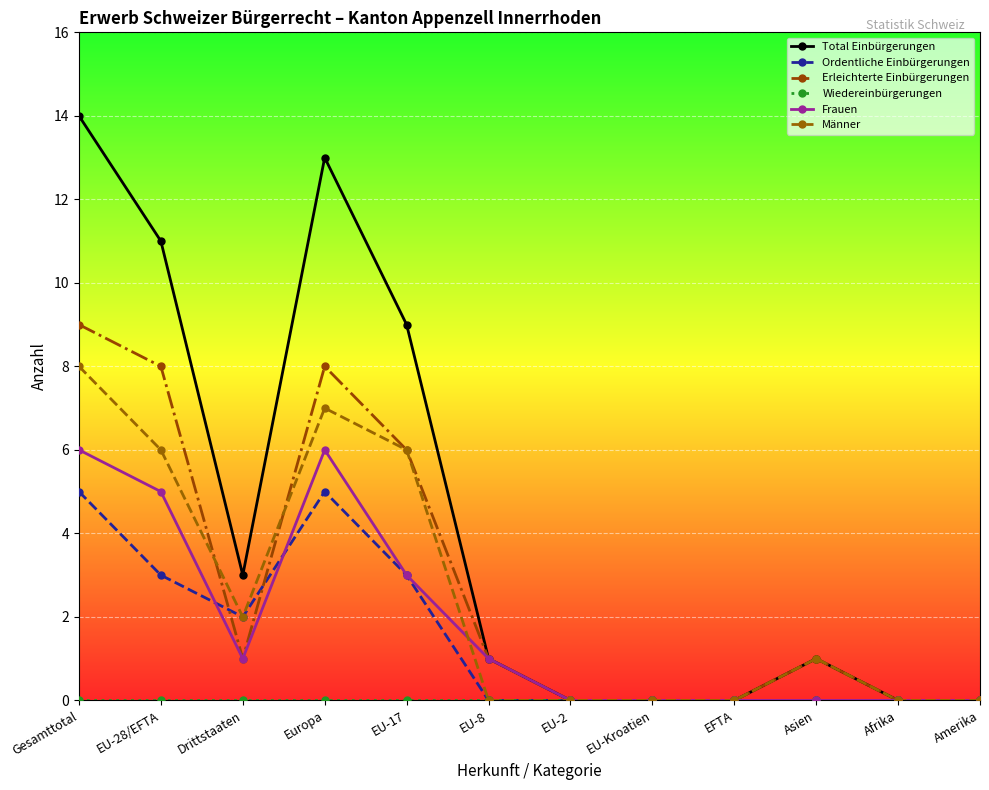

Which series has the largest range (max minus min)?

Total Einbürgerungen